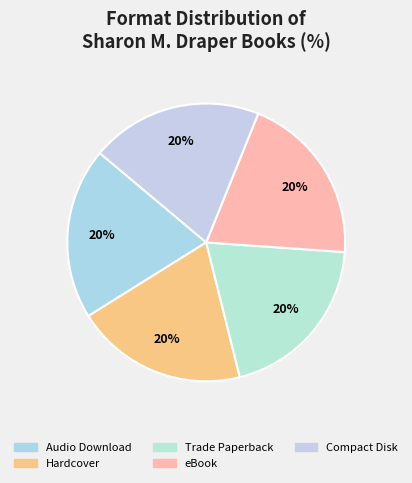

To the nearest percent, what is the average slice percentage?

20%